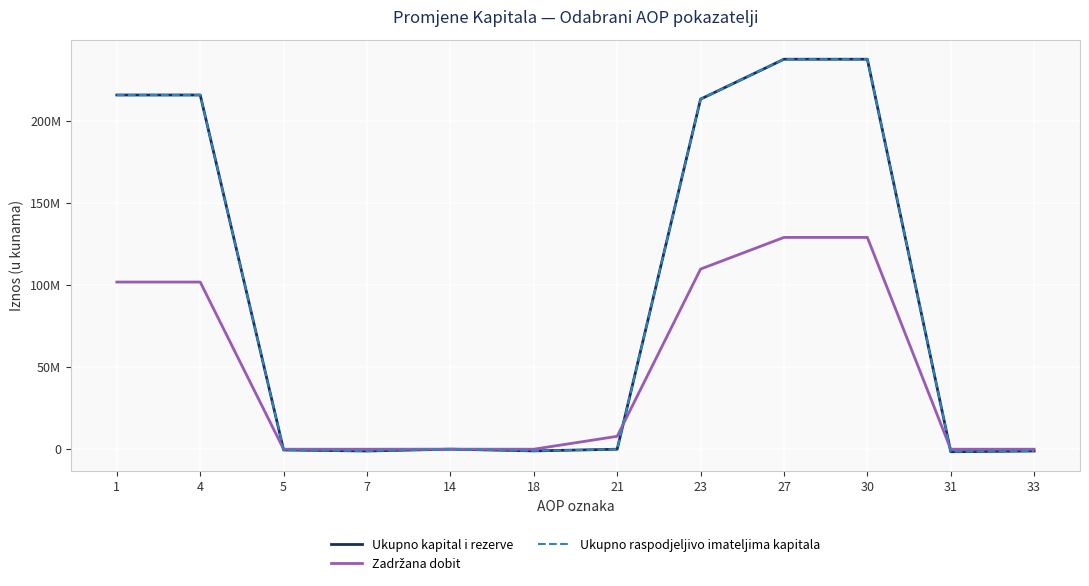

Between 1 and 23, which is larger?

1